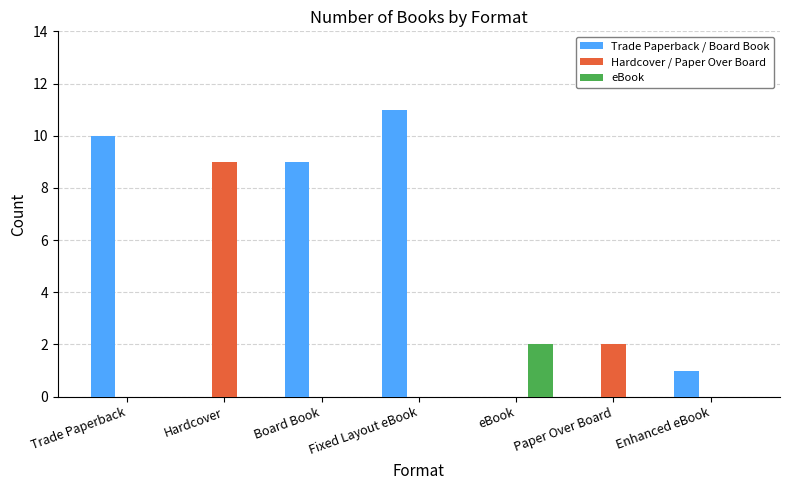

Which category has the highest value in the Trade Paperback / Board Book series?

Fixed Layout eBook